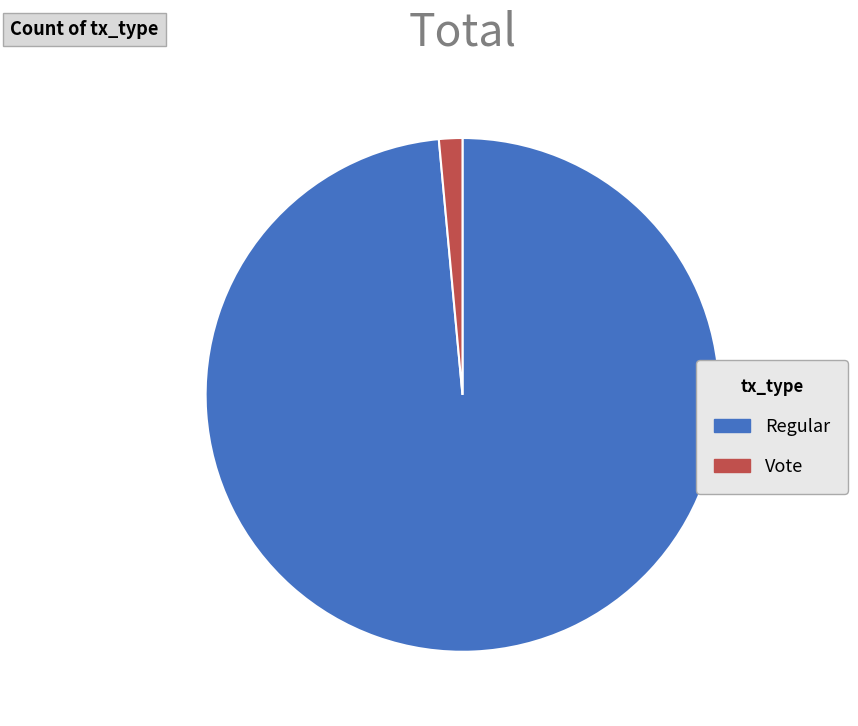

What is the smallest slice in the pie chart?

Vote